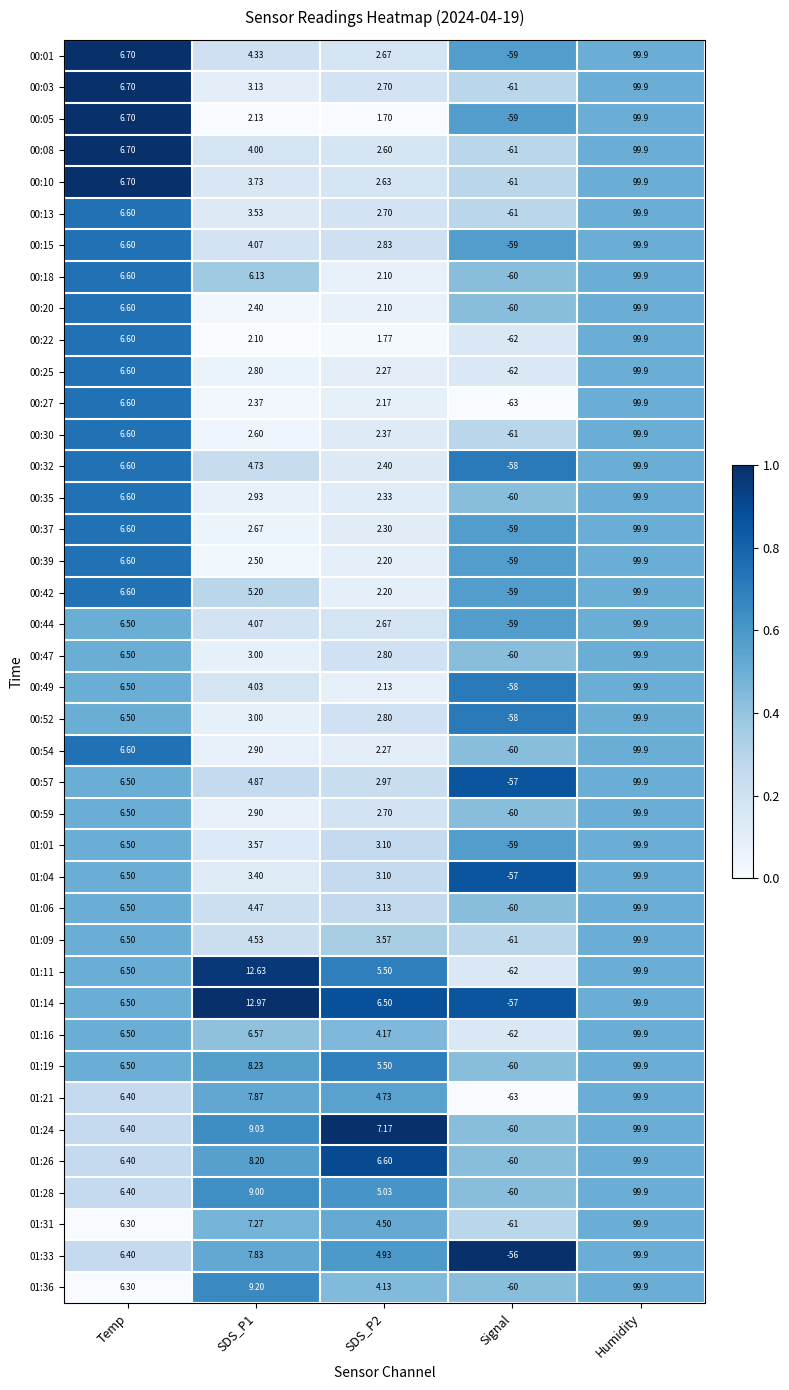

Which category has the lowest value across all series?

Signal